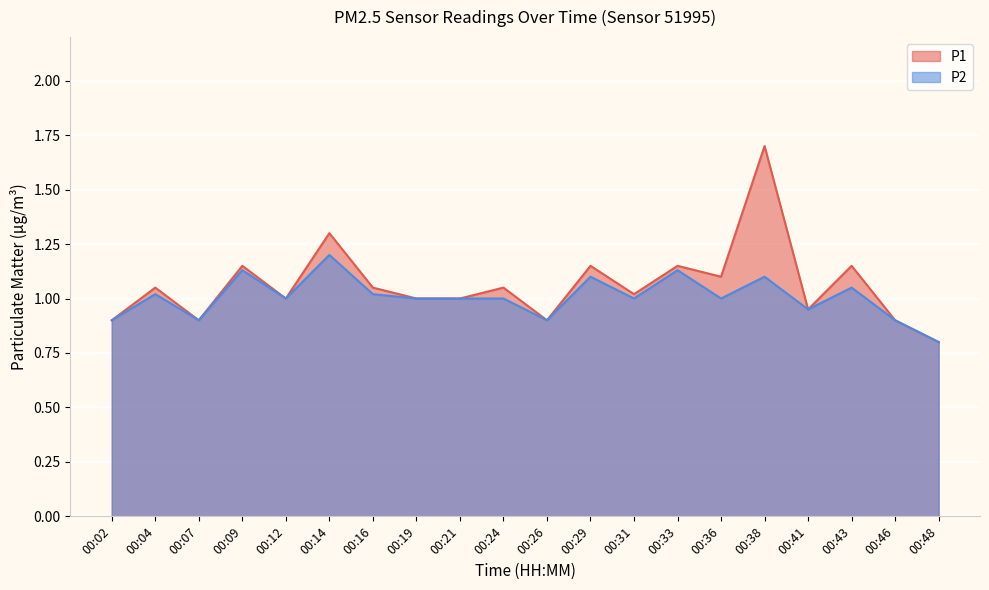

At which category does P1 reach its first local valley?

00:07